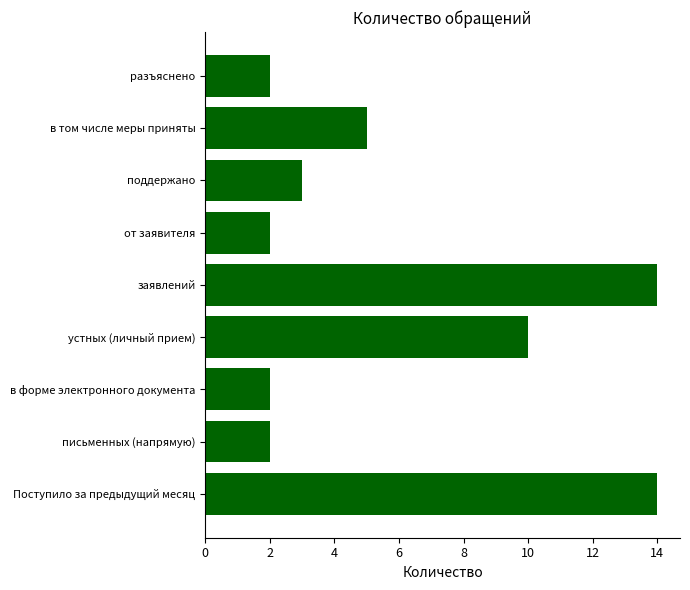

Reading bottom to top, extract all data points from this chart.

Поступило за предыдущий месяц=14	письменных (напрямую)=2	в форме электронного документа=2	устных (личный прием)=10	заявлений=14	от заявителя=2	поддержано=3	в том числе меры приняты=5	разъяснено=2